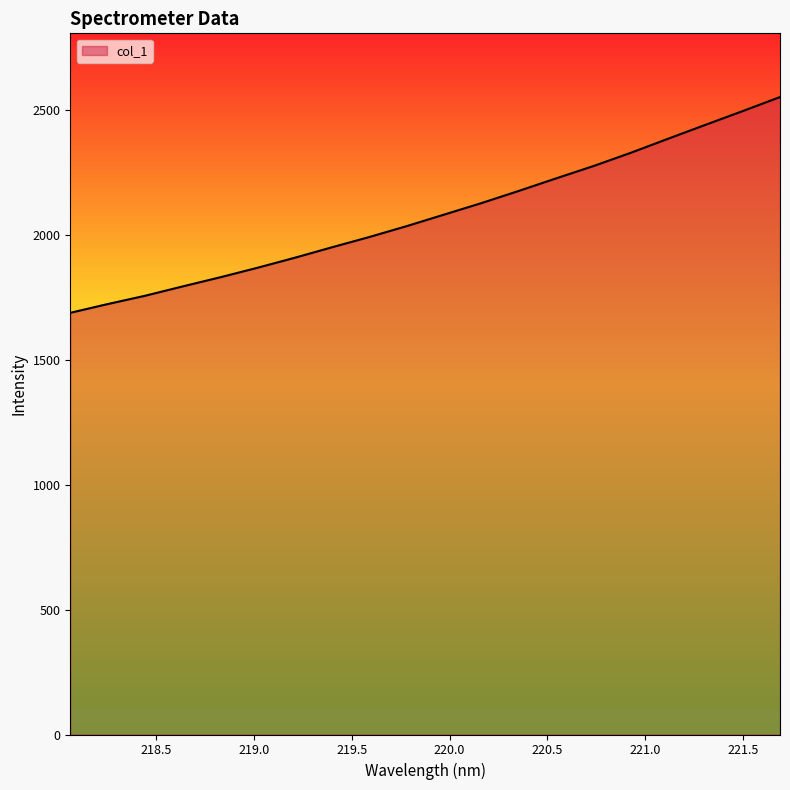

What is the minimum value shown in the chart?

1688.8